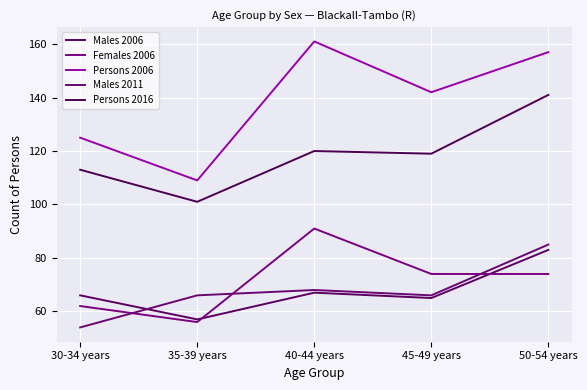

Rank the series by their maximum value, from highest to lowest.

Persons 2006, Persons 2016, Females 2006, Males 2011, Males 2006